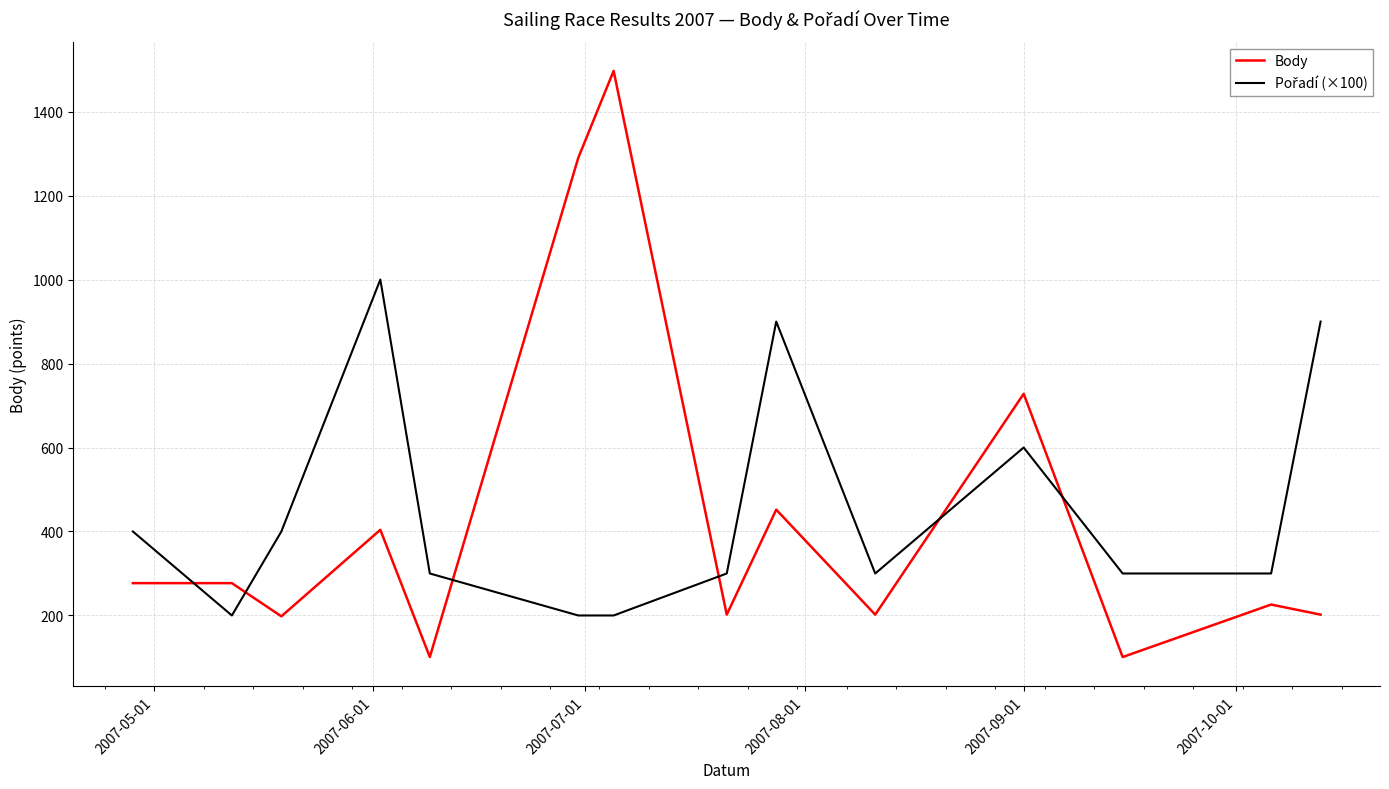

What is the minimum value shown in the chart?

101